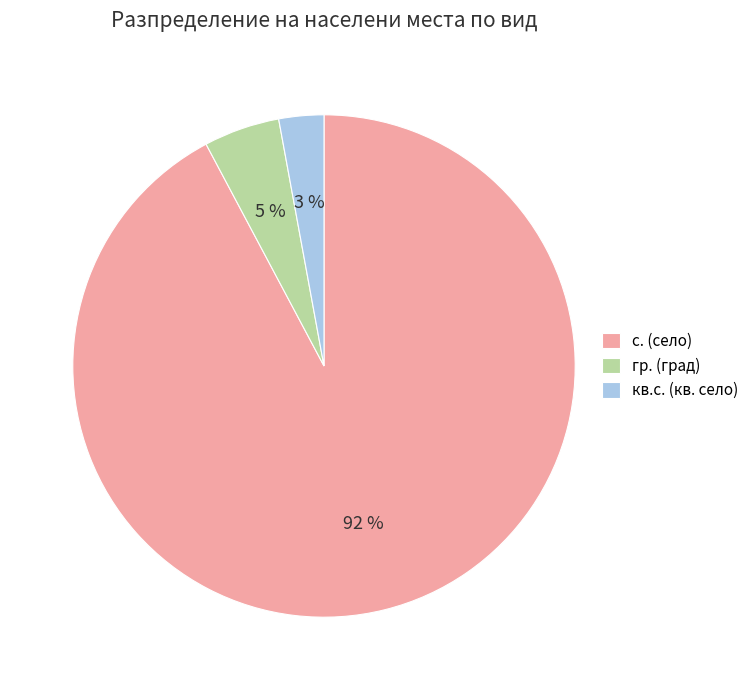

How many segments does this pie chart have?

3